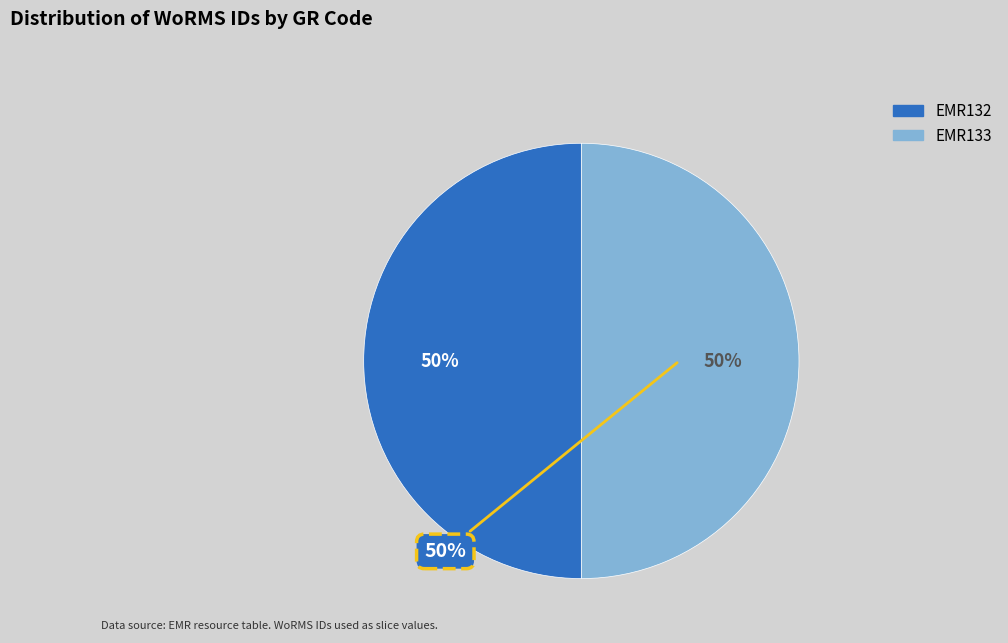

To the nearest percent, what portion does EMR132 represent?

50%